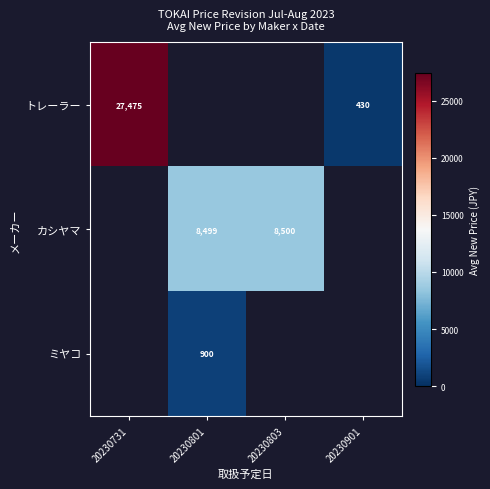

Is the value of ミヤコ at 20230801 greater than the value of トレーラー at 20230731?

No